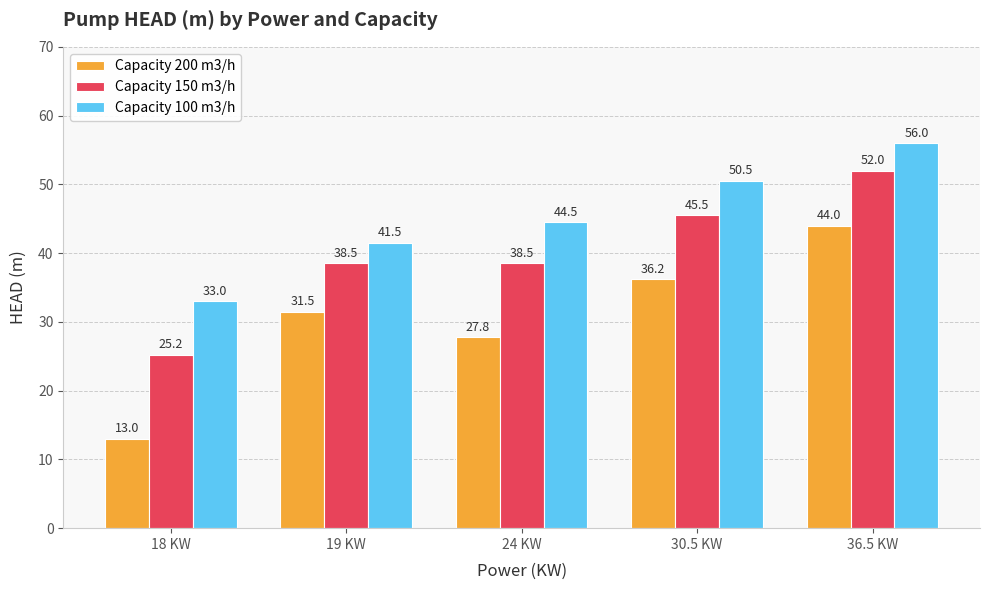

Are the bars grouped side by side (vs. stacked)?

Yes